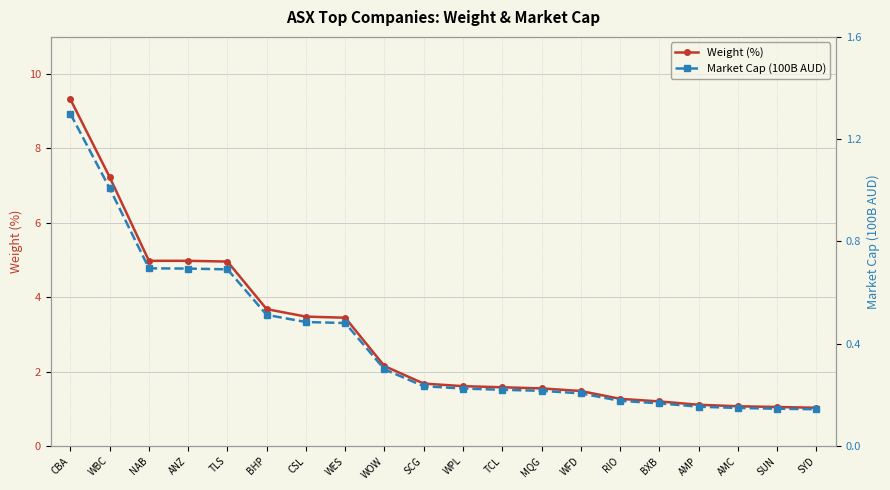

What is the minimum value for Weight (%)?

1.0